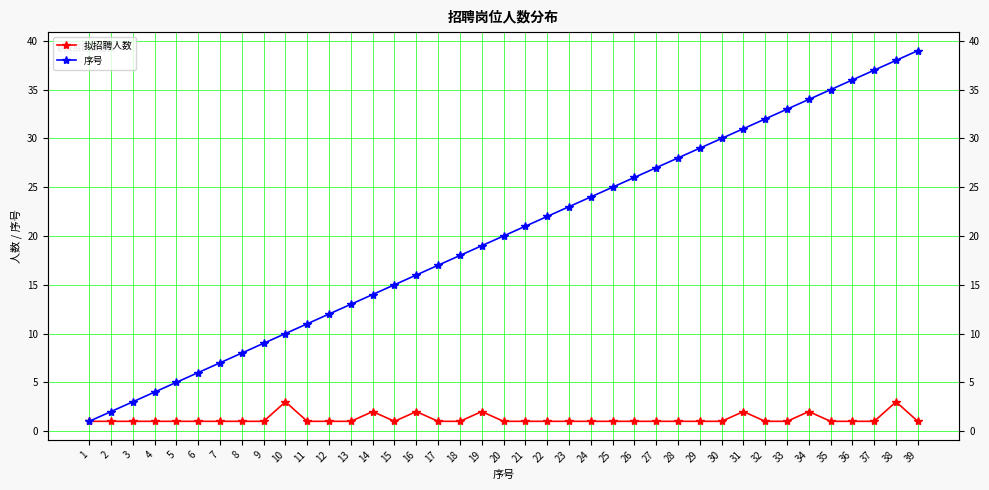

True or false: 序号 has a value of 36 at 36.

True